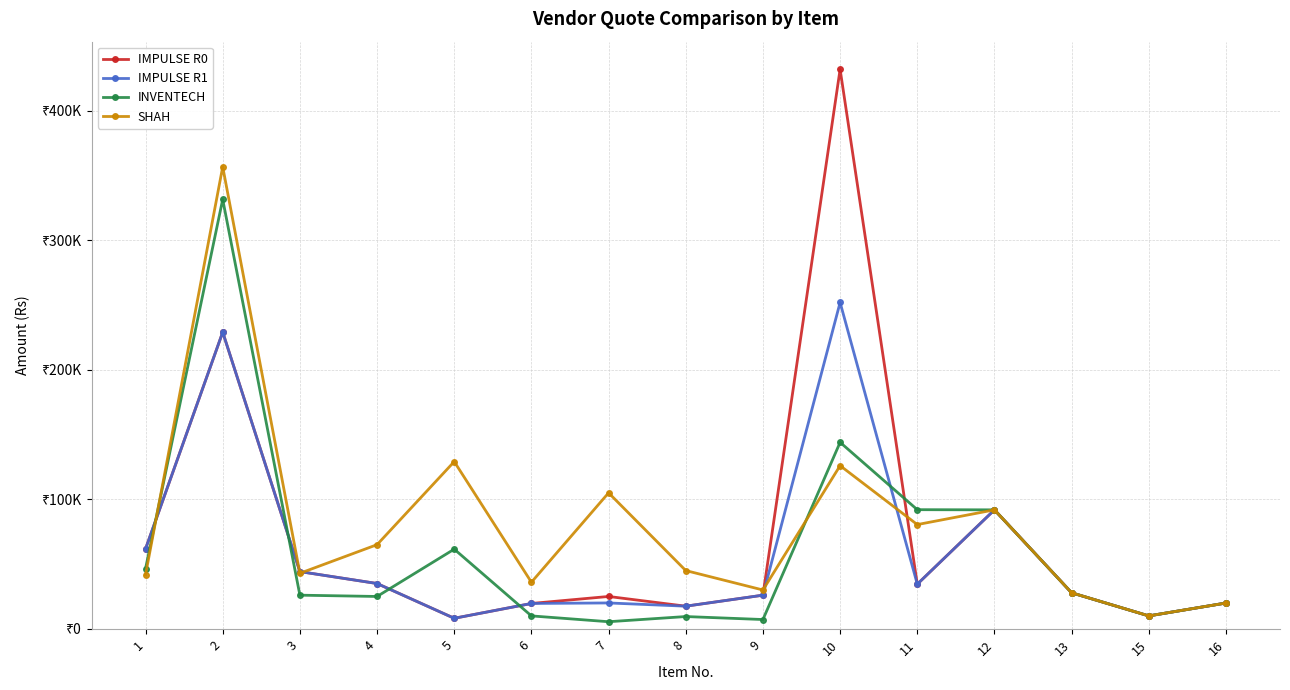

What are all the series names shown in the legend?

IMPULSE R0, IMPULSE R1, INVENTECH, SHAH